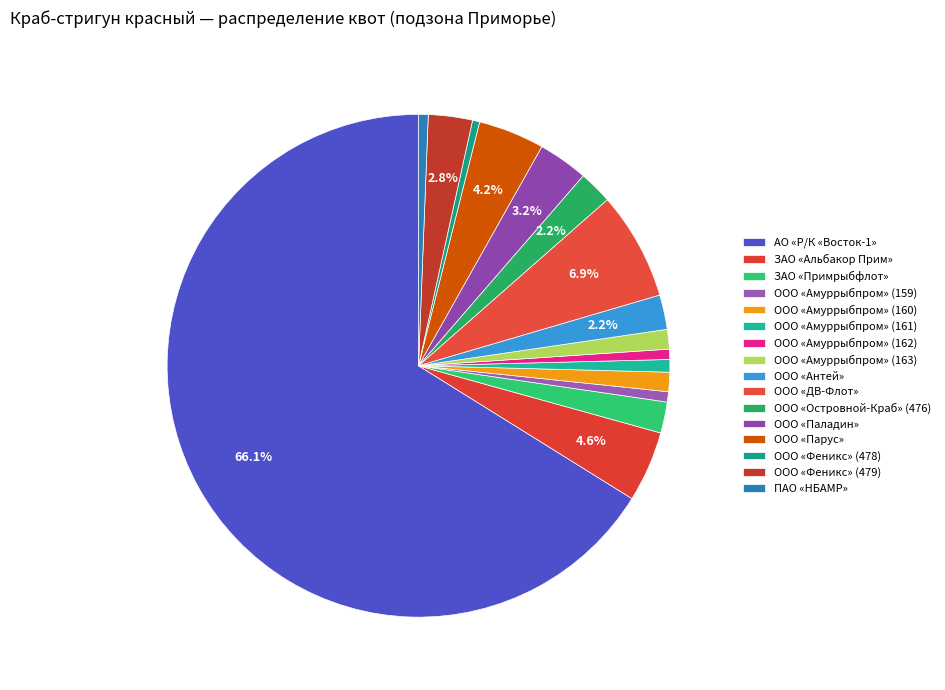

What is the change in value from ООО «Антей» to ООО «Феникс» (478)?

-53.0